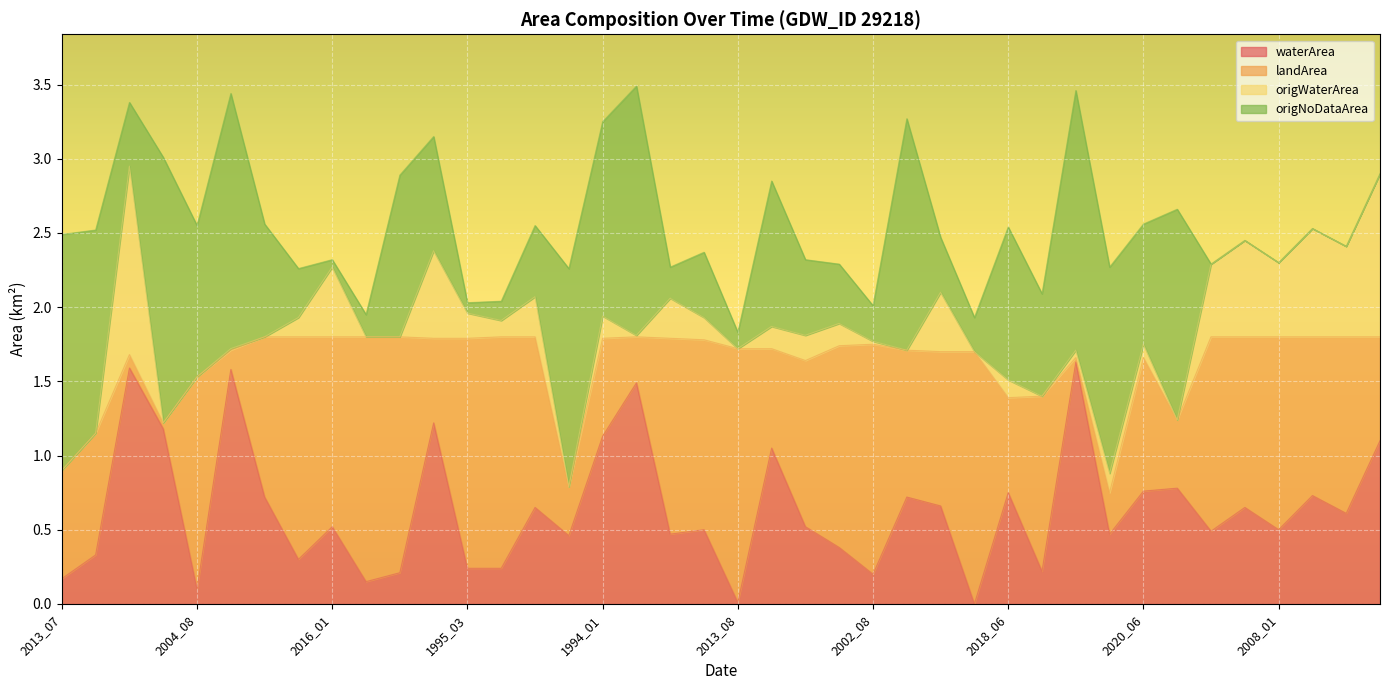

At 2015_12, list the series in order from largest to smallest.

landArea, waterArea, origWaterArea, origNoDataArea